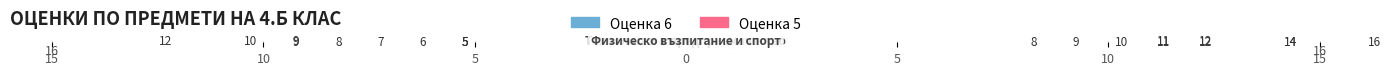

What are all the series names shown in the legend?

Оценка 6, Оценка 5